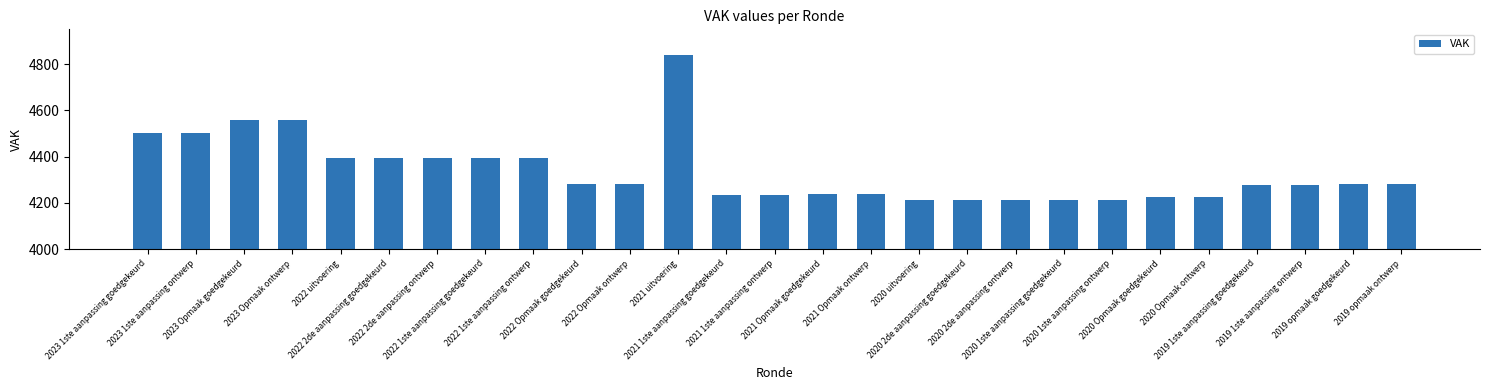

What is the difference between the maximum and minimum values?

626